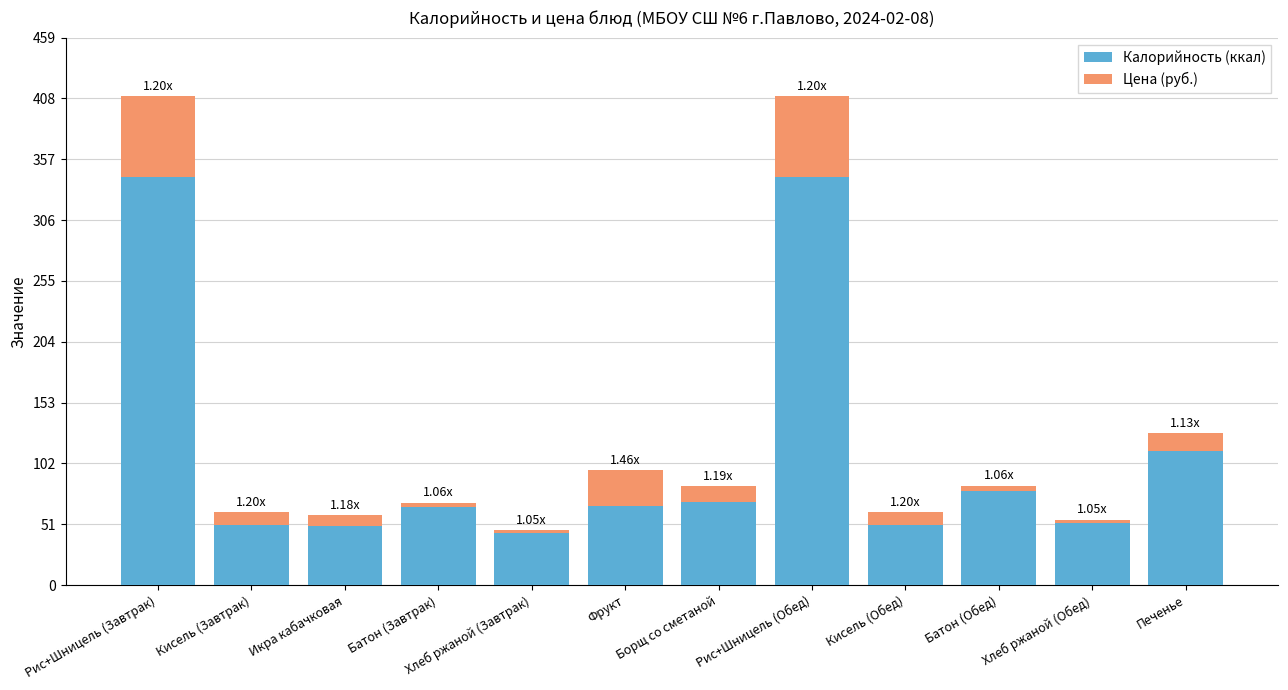

What is the total value across all series at Борщ со сметаной?

83.0